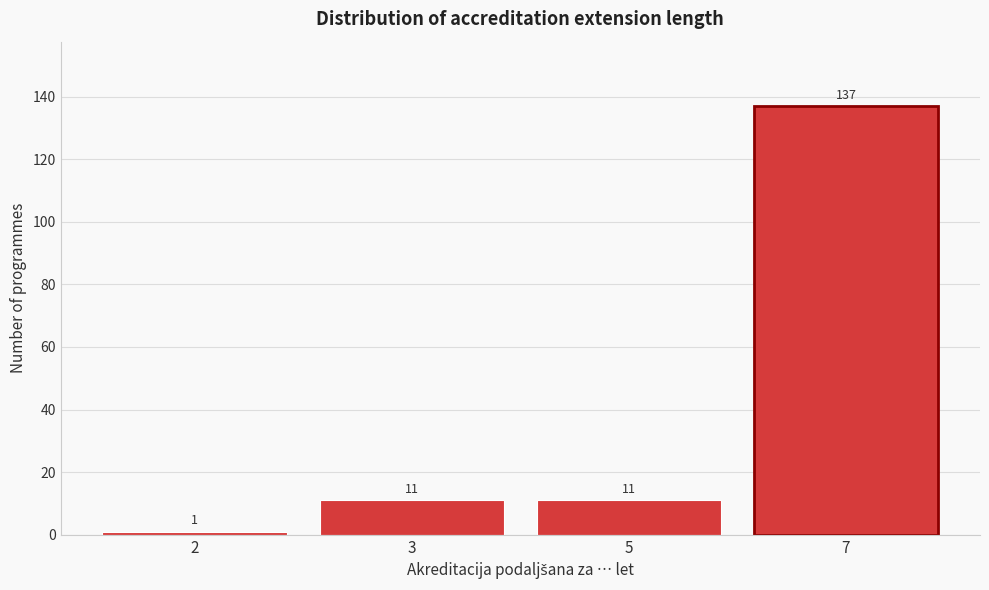

Reading right to left, what are all the values shown in this chart?

137	11	11	1